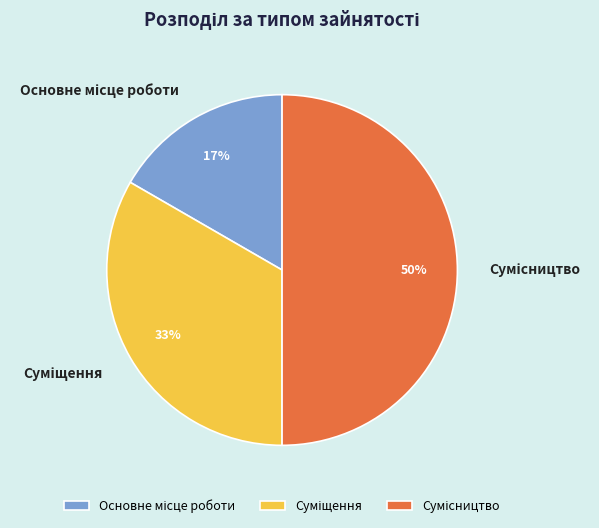

To the nearest percent, what is the average slice percentage?

33%